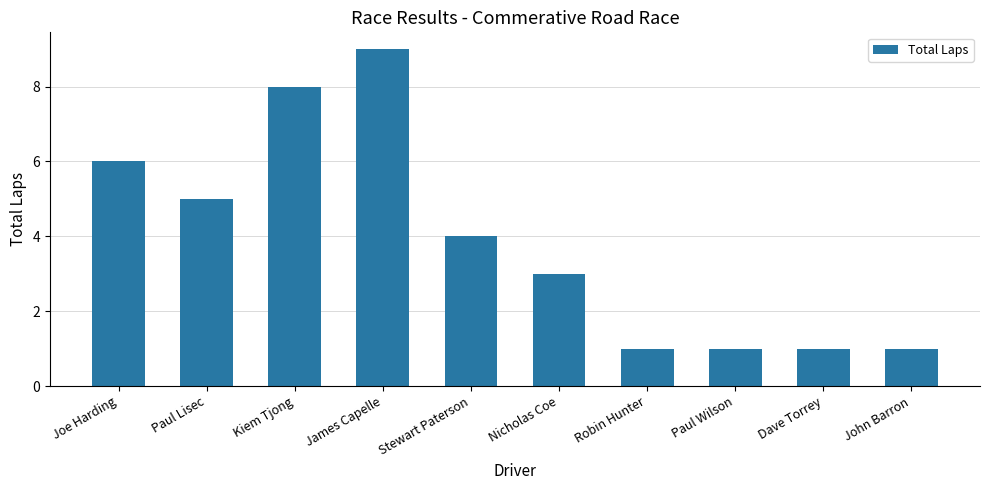

The value at Joe Harding is 10. True or false?

False